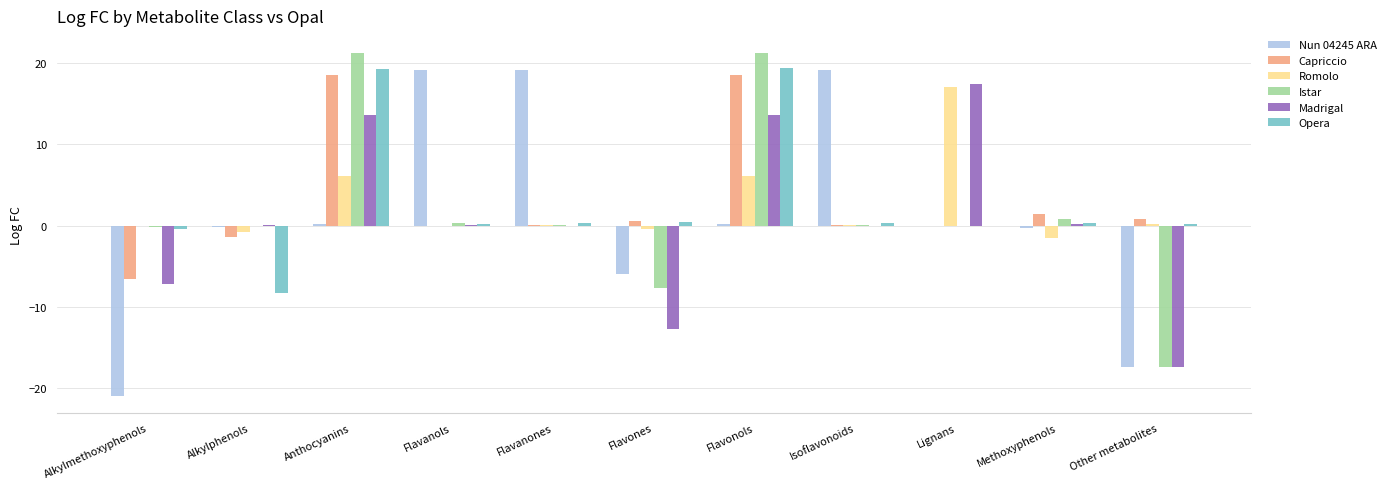

How many distinct data groups are displayed?

6